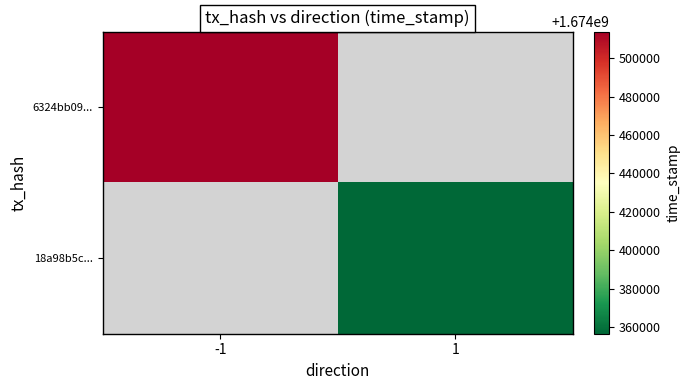

The 6324bb09... series shows 2575506957.7 at -1. True or false?

False